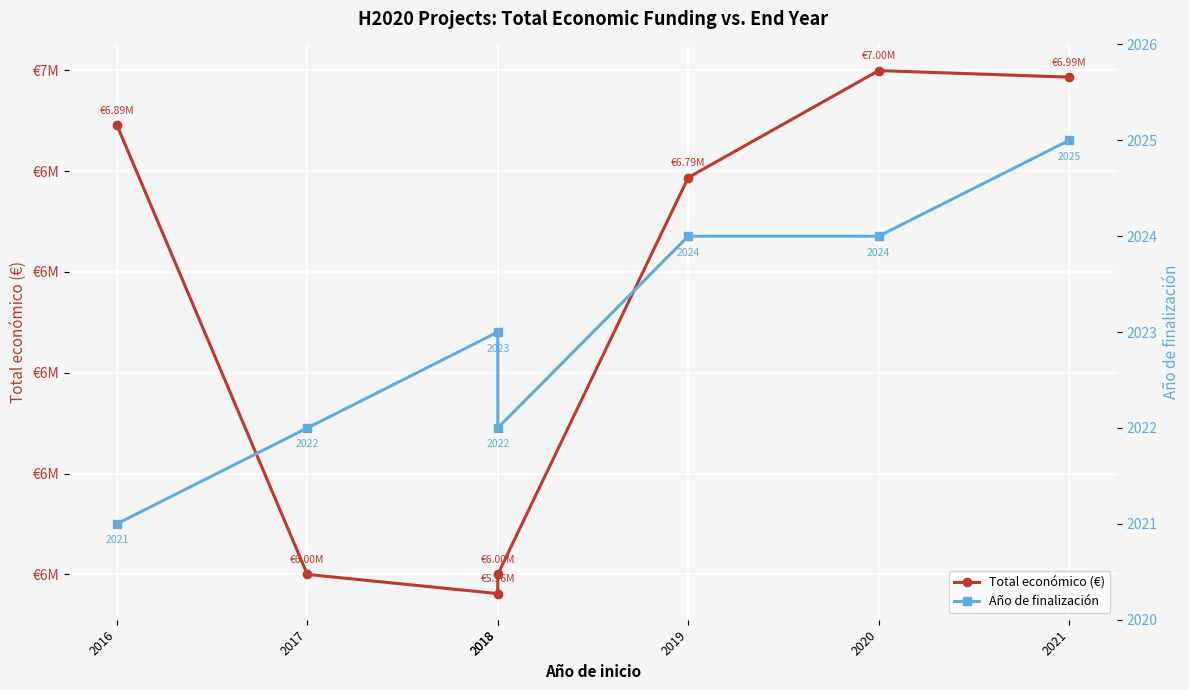

What is the value of the Total económico (€) point at the 7th from the left?

6986278